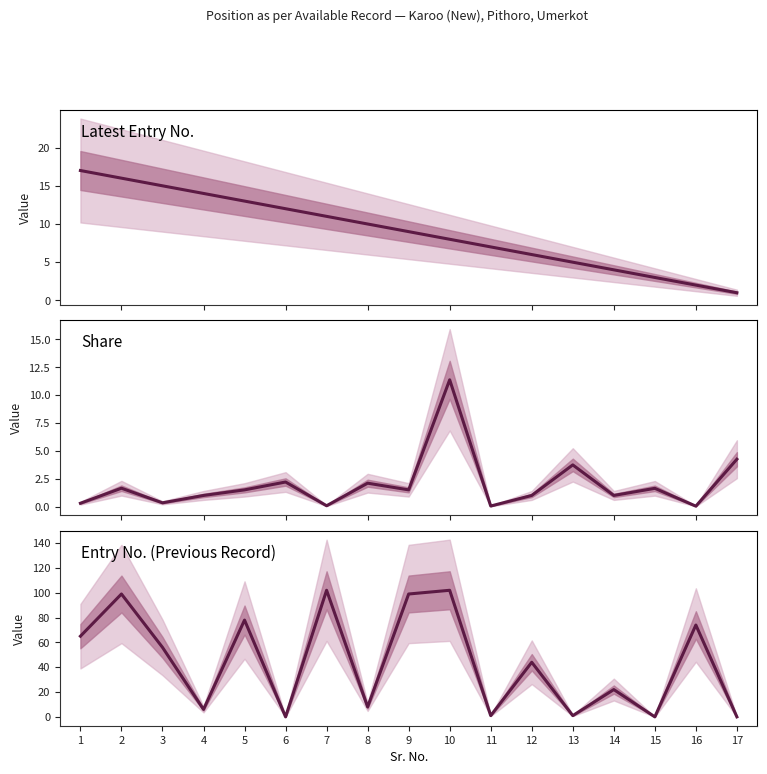

Reading left to right, what are all the values shown in this chart?

Latest Entry No.: 1=17.0	2=16.0	3=15.0	4=14.0	5=13.0	6=12.0	7=11.0	8=10.0	9=9.0	10=8.0	11=7.0	12=6.0	13=5.0	14=4.0	15=3.0	16=2.0	17=1.0
Share: 1=0.3	2=1.6	3=0.3	4=1.0	5=1.5	6=2.2	7=0.1	8=2.1	9=1.5	10=11.4	11=0.1	12=1.0	13=3.7	14=1.0	15=1.6	16=0.0	17=4.2
Entry No. (Previous Record): 1=65.0	2=99.0	3=56.0	4=6.0	5=78.0	6=0.0	7=102.0	8=8.0	9=99.0	10=102.0	11=1.0	12=44.0	13=1.0	14=22.0	15=0.0	16=74.0	17=0.0